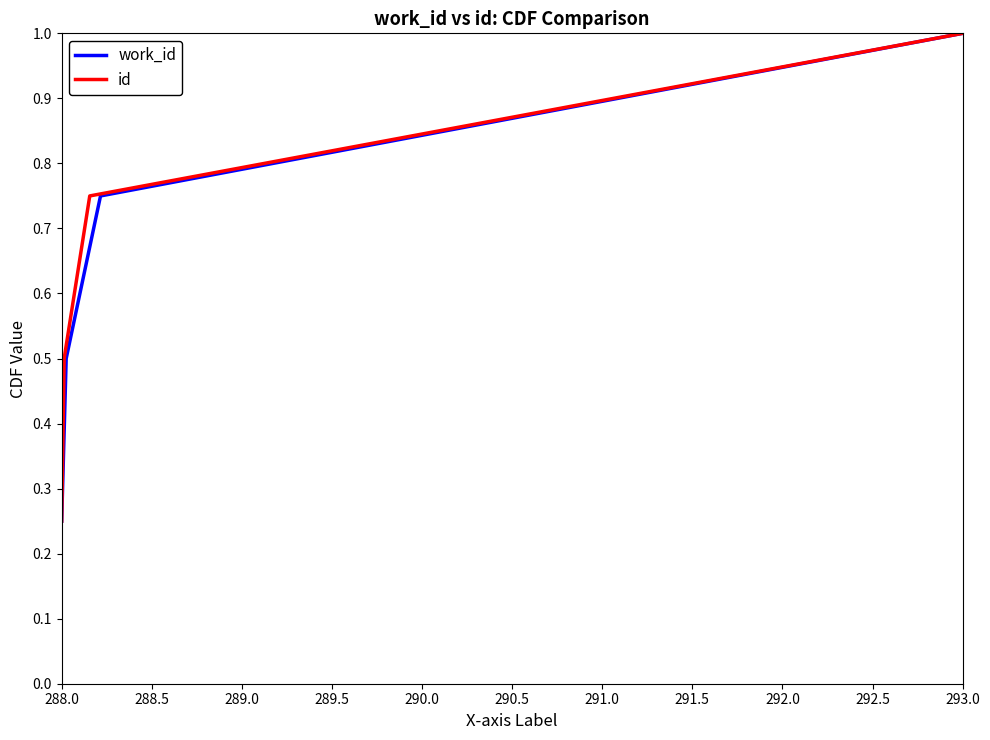

What is the difference between the second highest and minimum values in the work_id series?

0.5